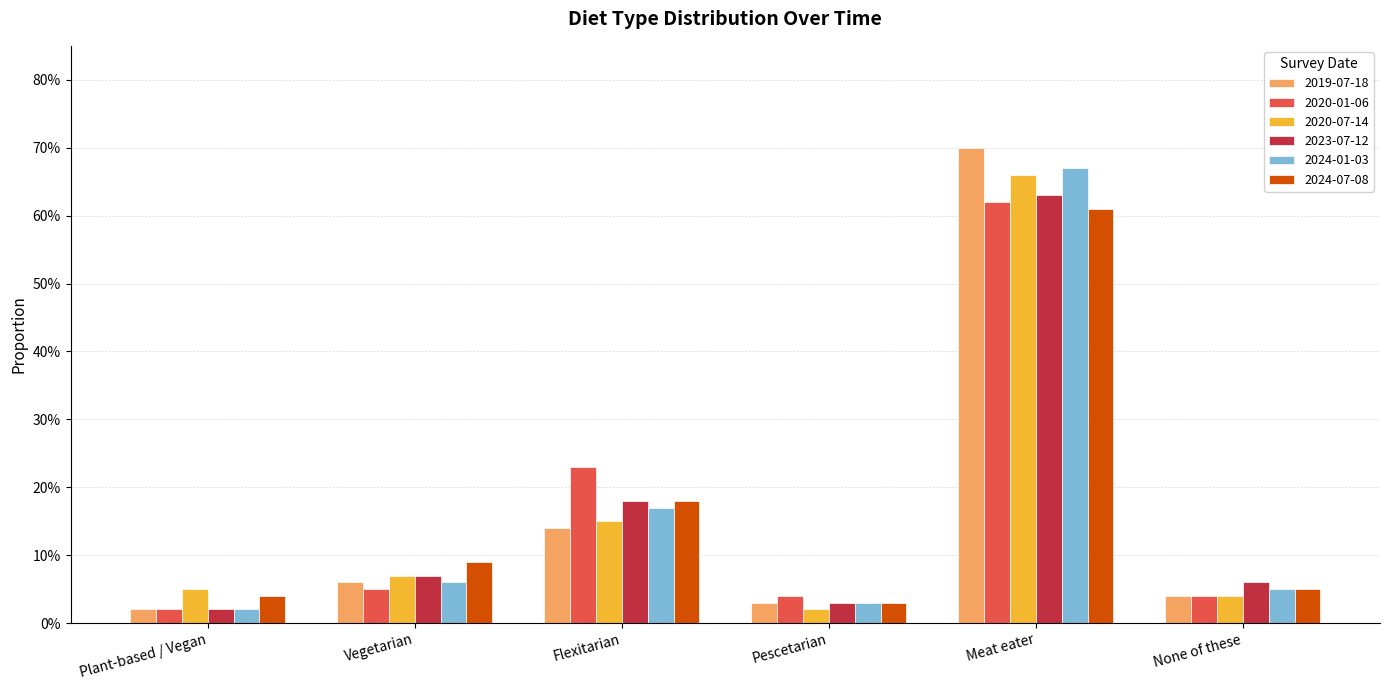

Are the bars grouped side by side (vs. stacked)?

Yes